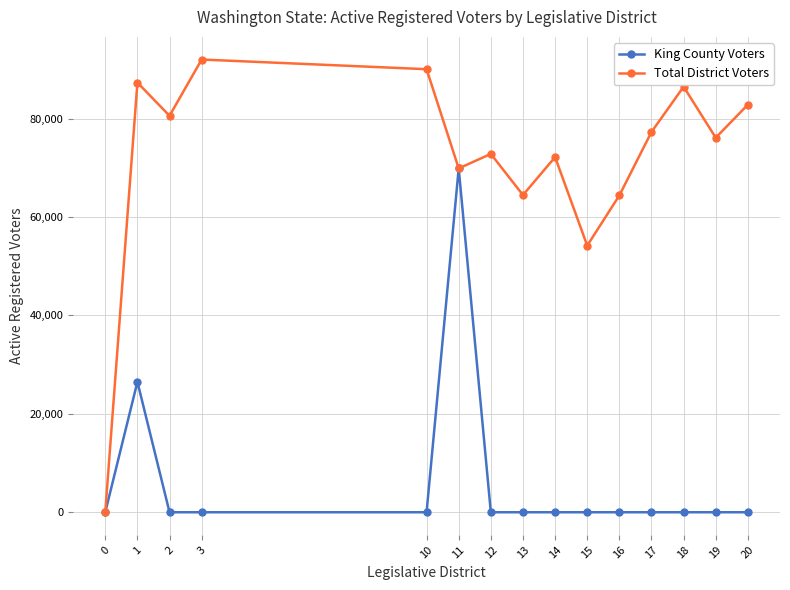

Between 0 and 19, which series saw the biggest shift?

Total District Voters